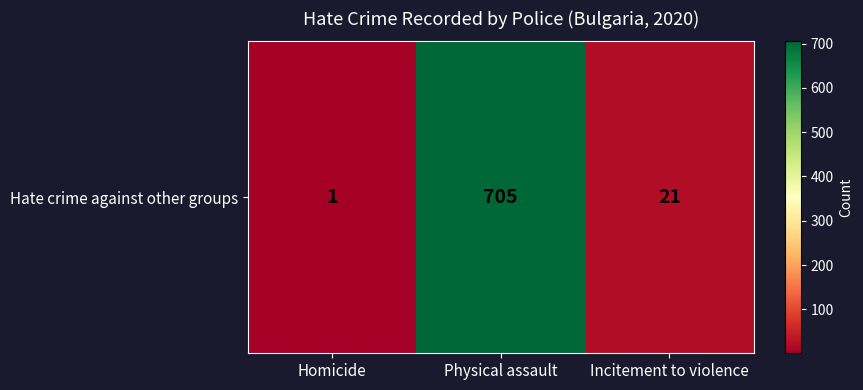

What is the minimum value shown in the chart?

1